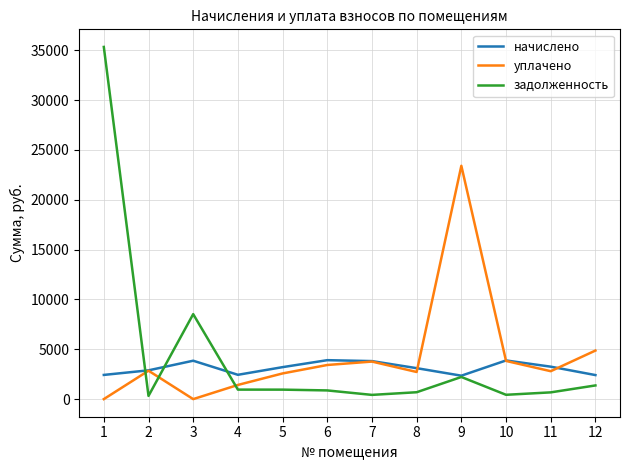

Is this an area chart (filled region under the line)?

No